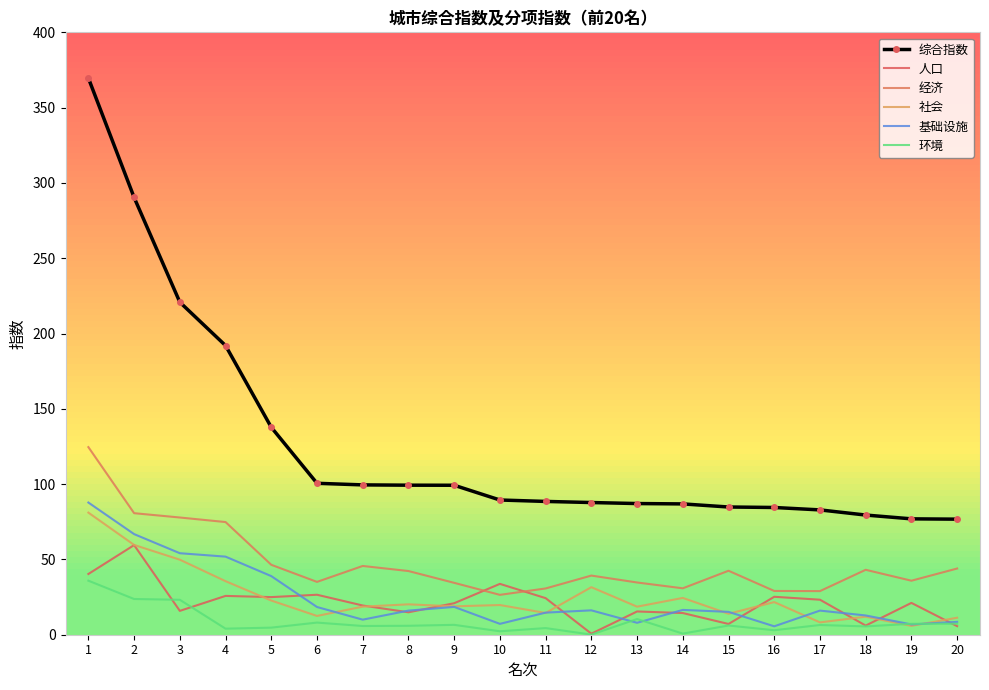

What is the difference between the highest and lowest values at 13?

79.2